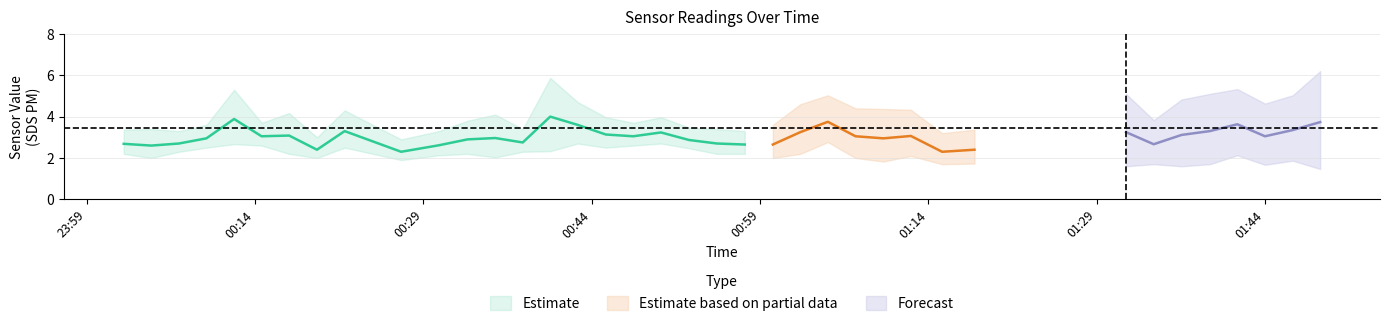

How many values in the SDS_P1 series exceed 3?

24